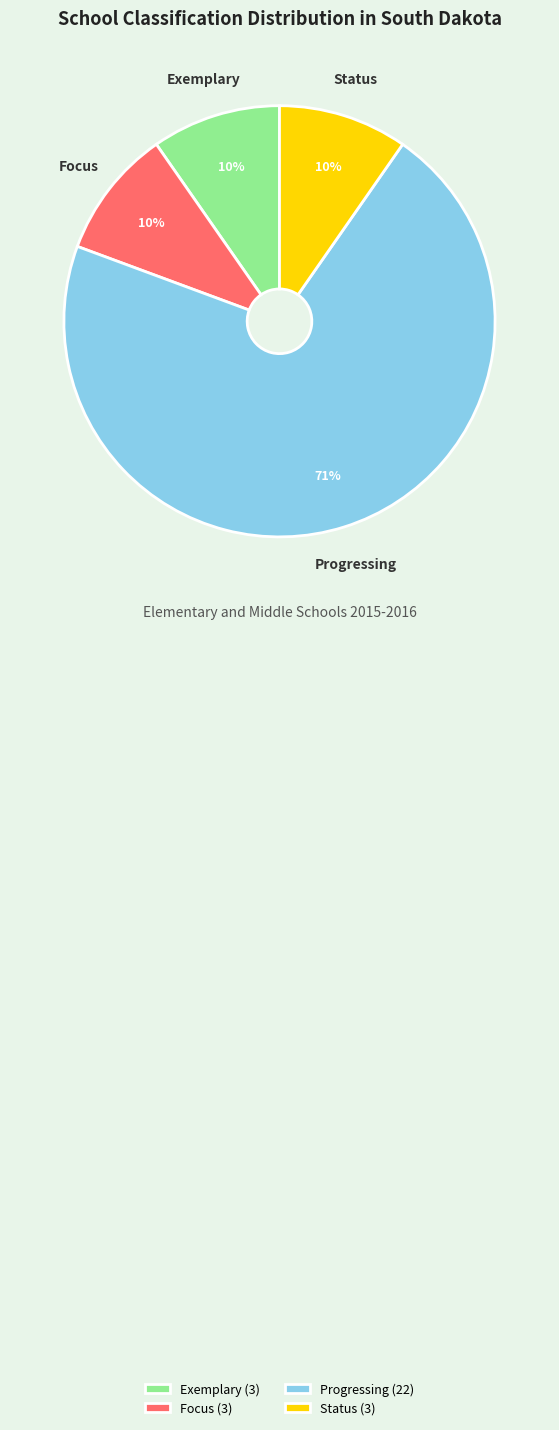

Does Progressing account for over 50% of the chart?

Yes